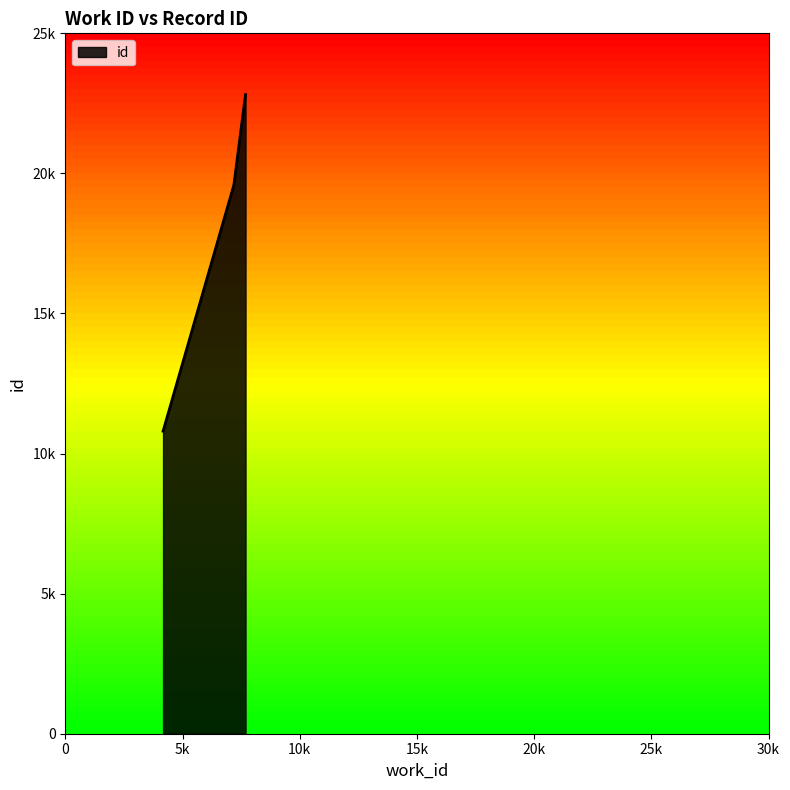

What is the value of the 2nd point from the left?

19581